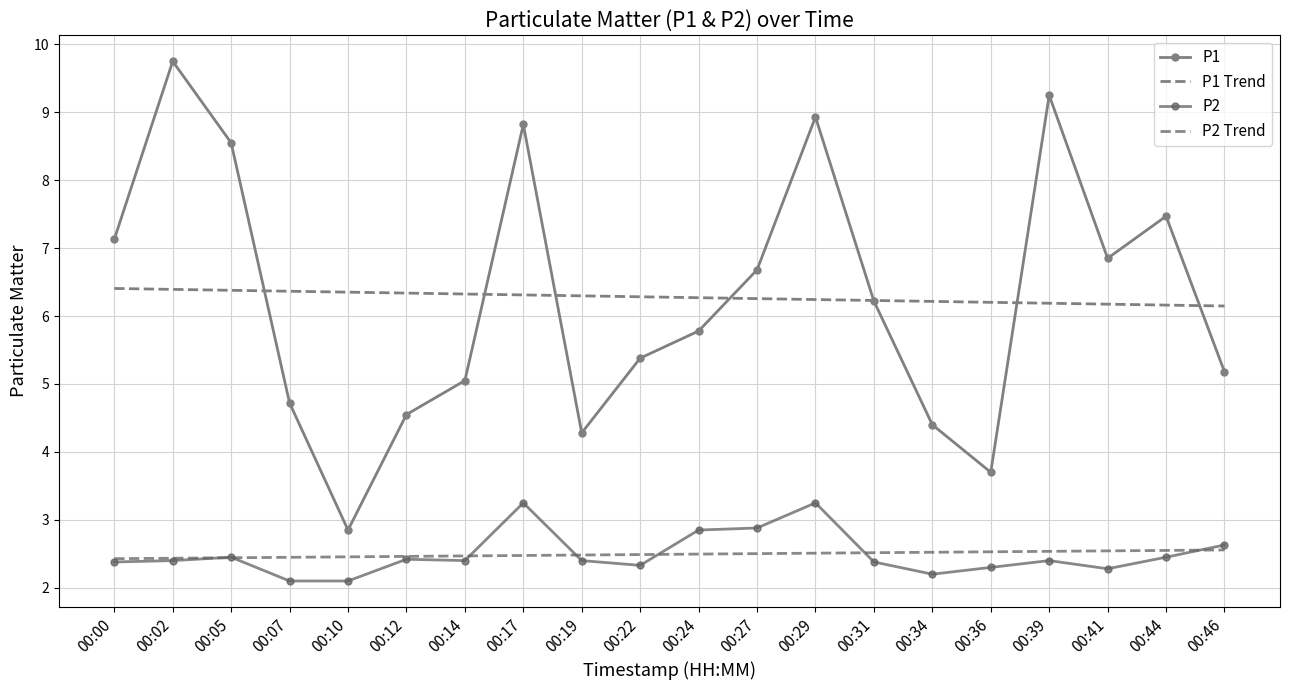

At which label does P1 reach its minimum?

00:10